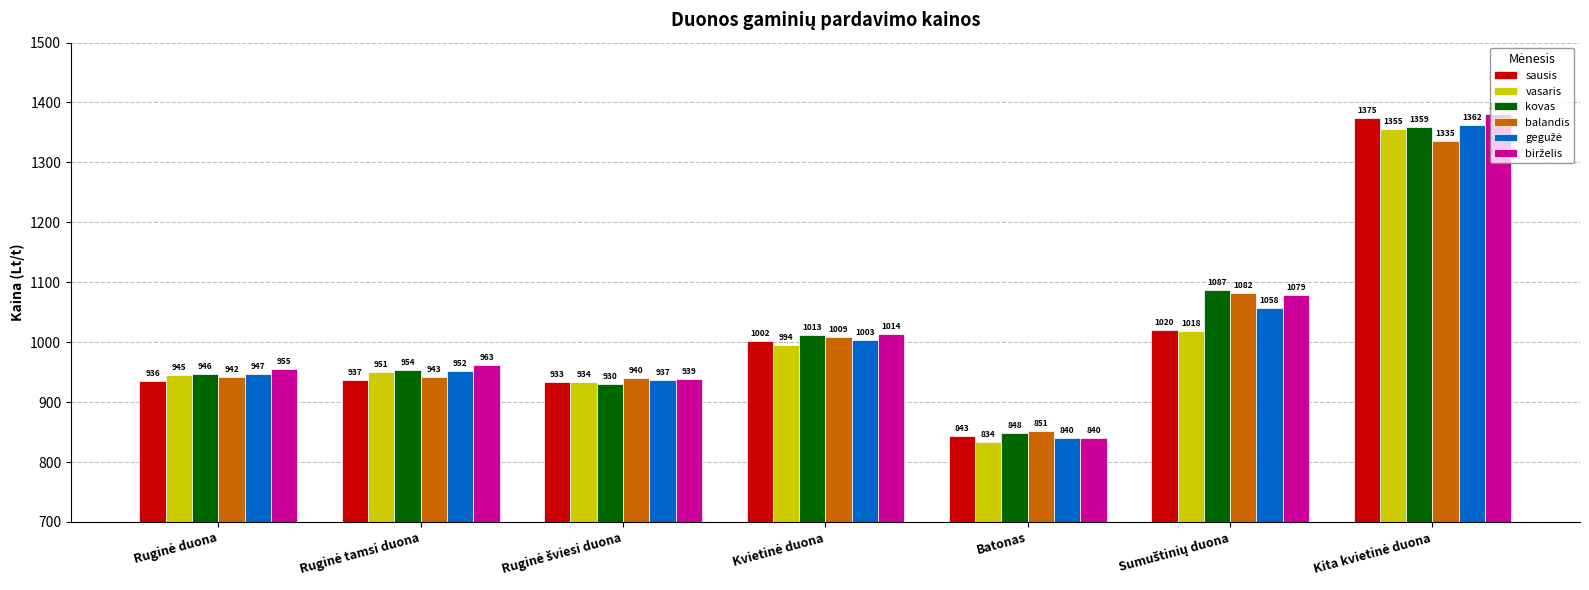

What is the difference between the maximum and second lowest values in the balandis series?

395.0